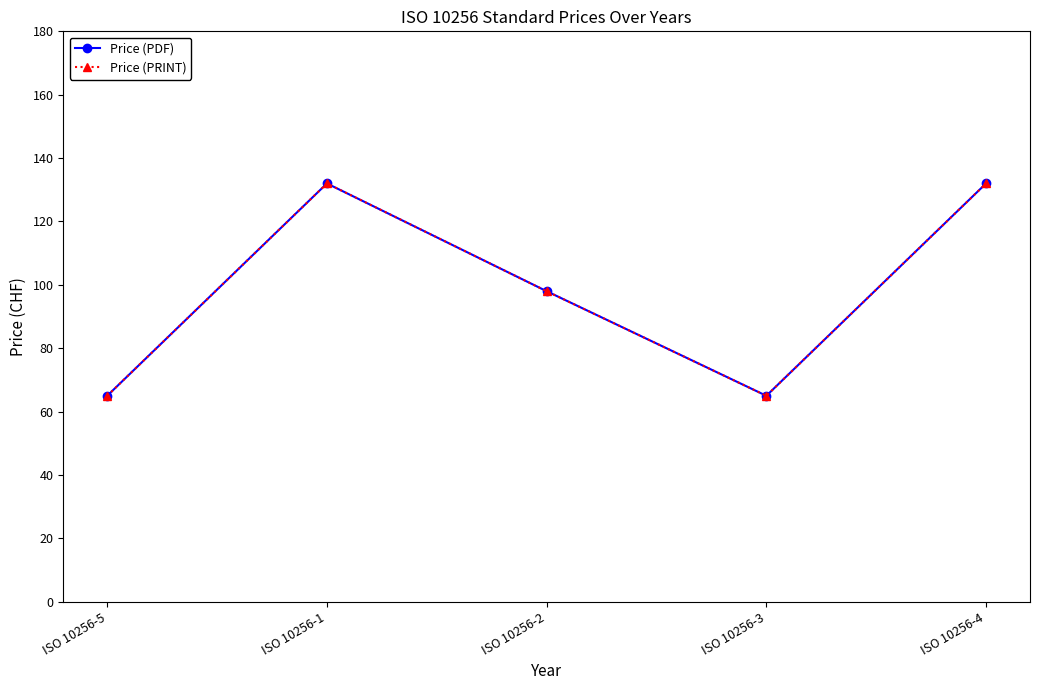

Does the chart have visible grid lines?

No